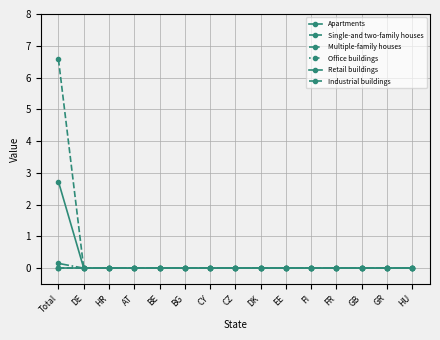

Does the chart have visible grid lines?

Yes